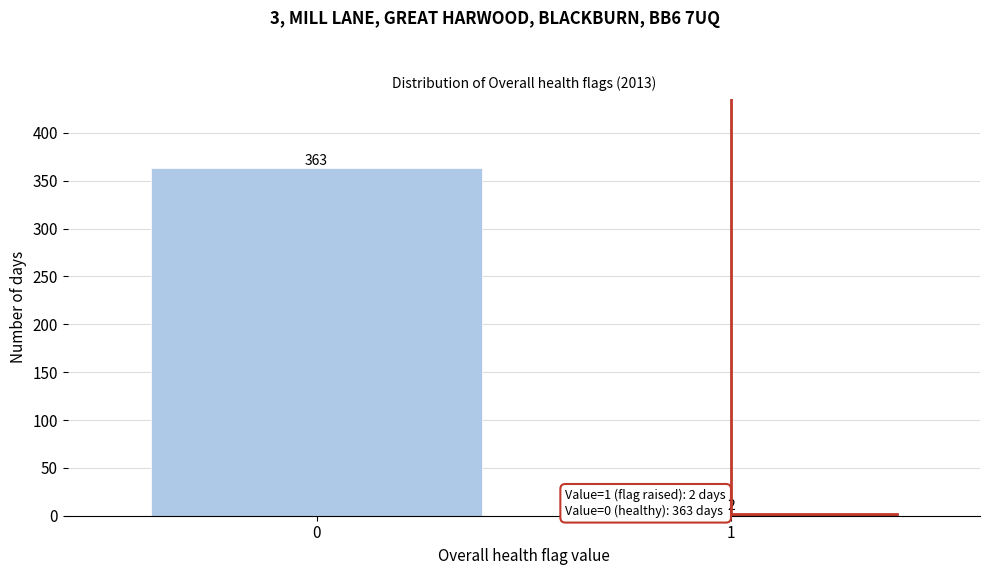

Reading left to right, transcribe all the data shown in this chart.

363	2